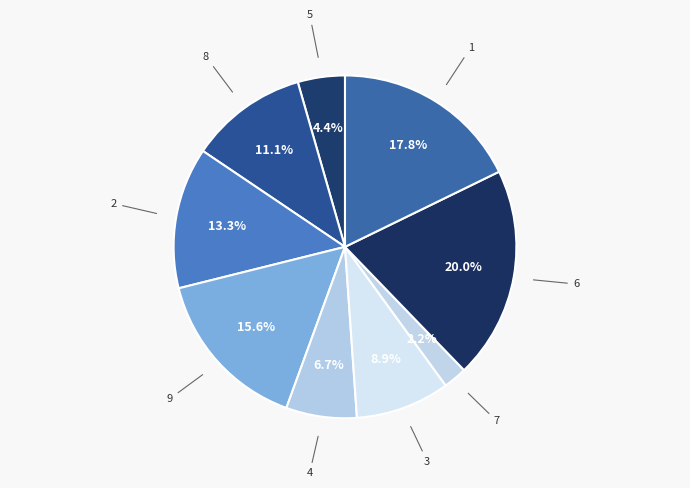

Which category has the biggest portion of the pie?

6